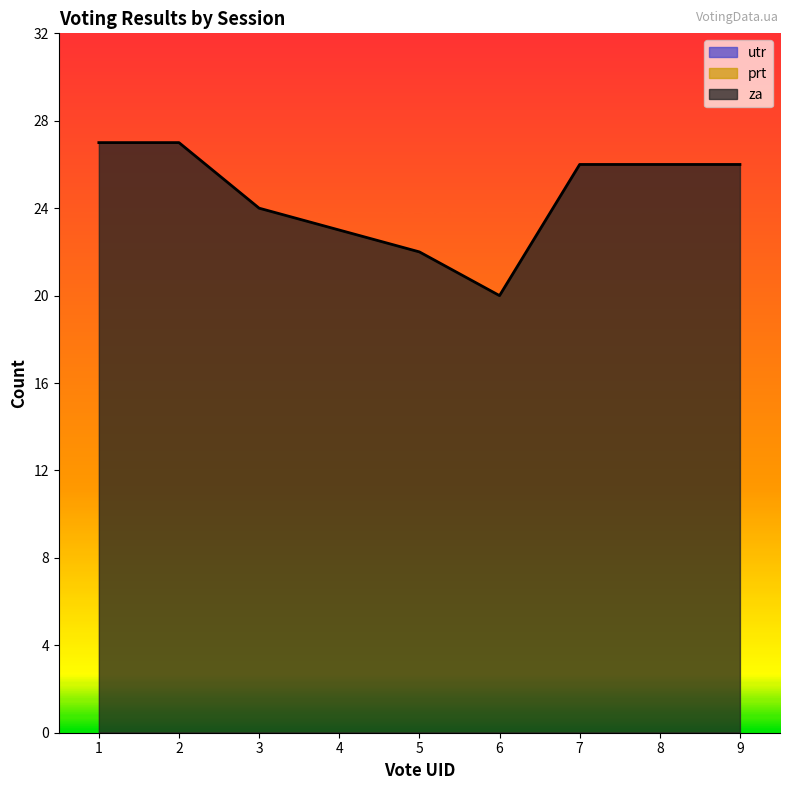

What are all the series names shown in the legend?

za, prt, utr